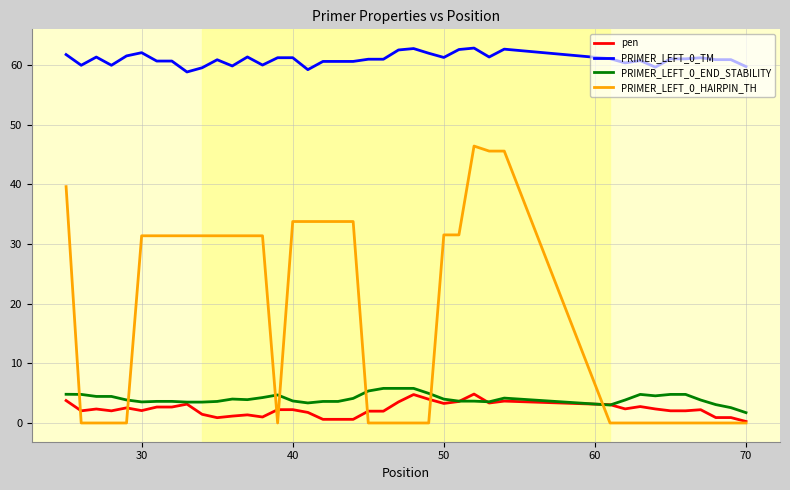

Which series has the largest range (max minus min)?

PRIMER_LEFT_0_HAIRPIN_TH